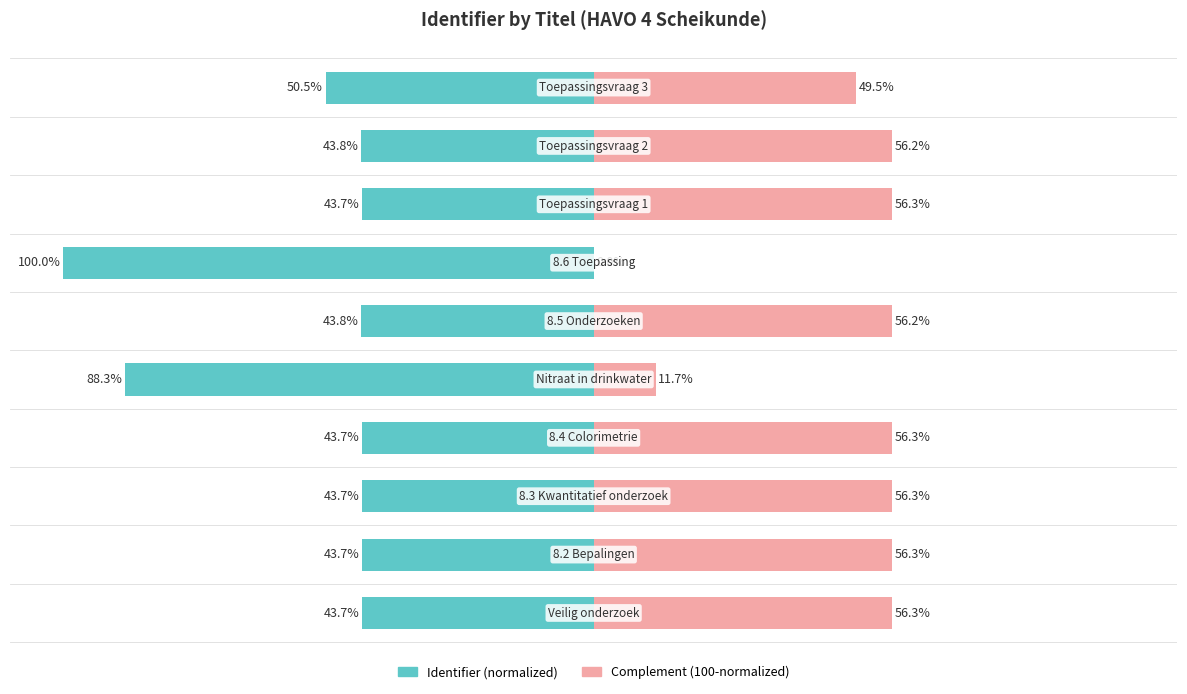

How many bars are there in total?

20